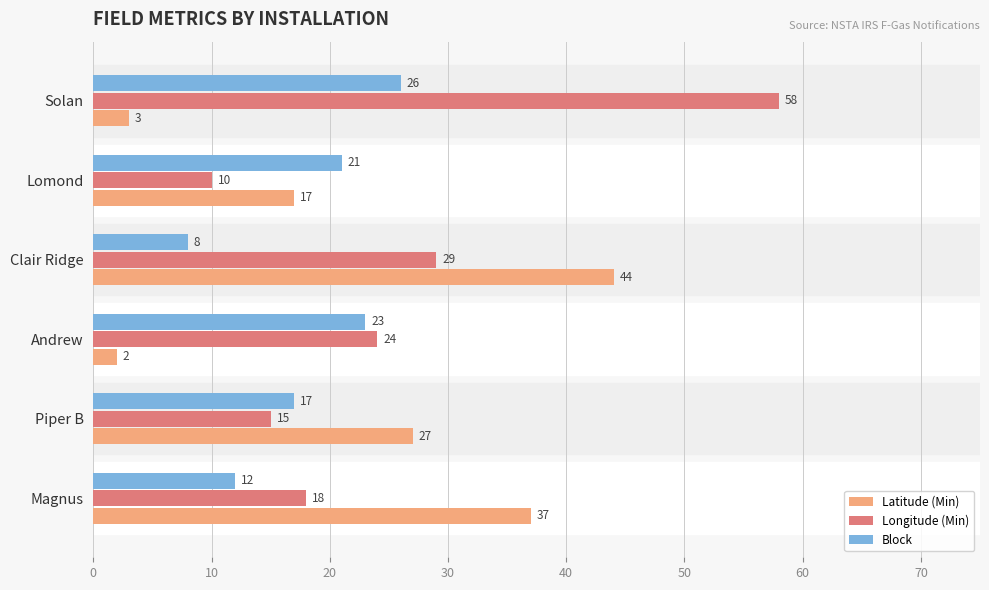

The value of Latitude (Min) at Andrew is 2. True or false?

True